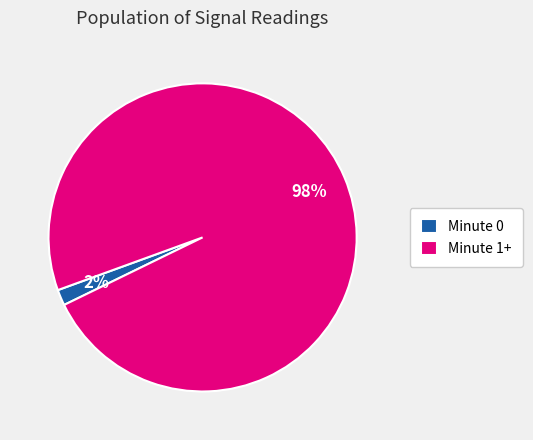

Is there any slice that represents more than half of the pie?

Yes